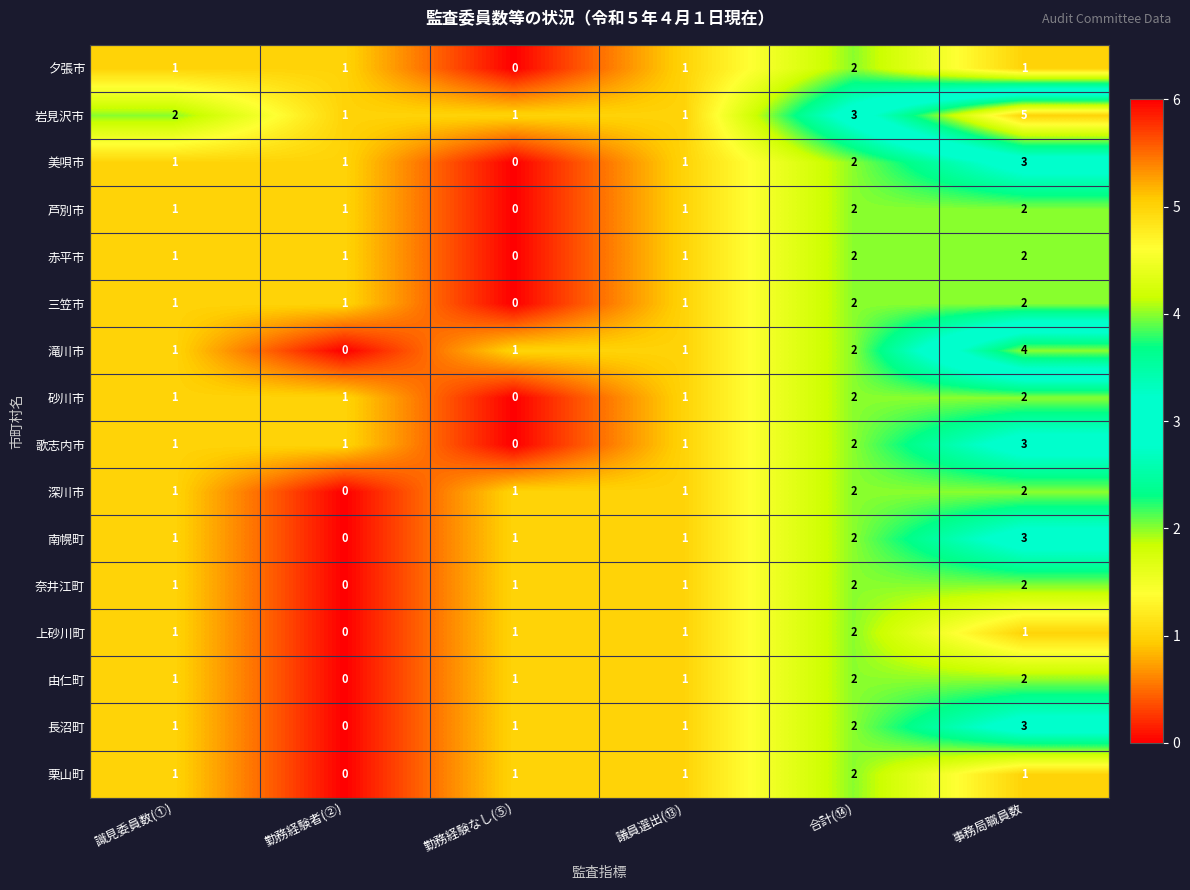

What is the sum of all 長沼町 values?

8